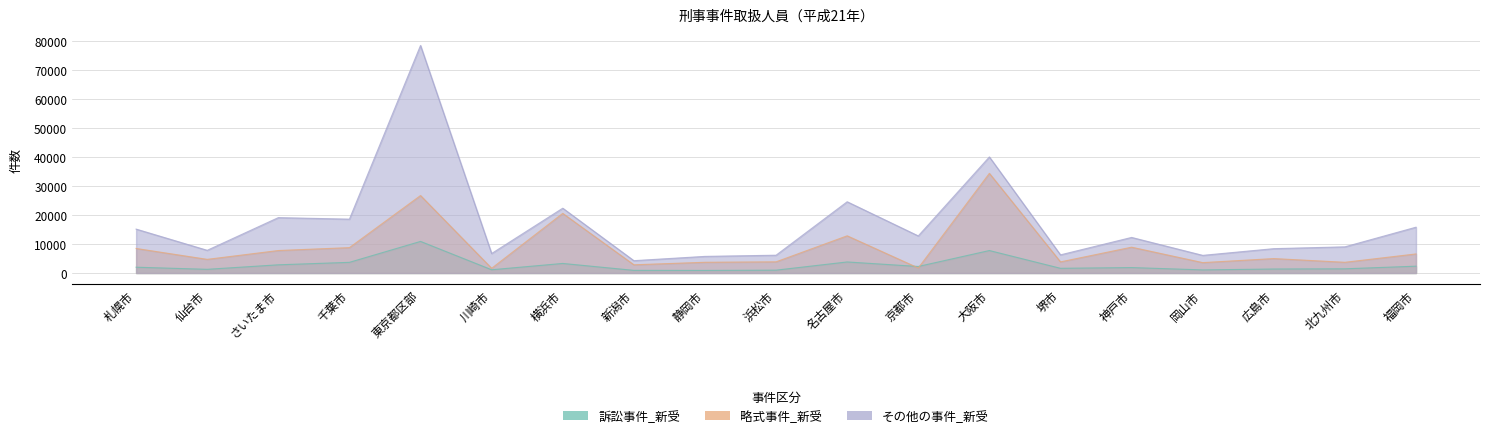

Reading left to right, extract all data points from this chart.

訴訟事件_新受: 札幌市=2001	仙台市=1274	さいたま市=2828	千葉市=3679	東京都区部=10904	川崎市=1122	横浜市=3299	新潟市=914	静岡市=889	浜松市=984	名古屋市=3815	京都市=2256	大阪市=7755	堺市=1622	神戸市=1878	岡山市=1073	広島市=1378	北九州市=1450	福岡市=2354
略式事件_新受: 札幌市=8467	仙台市=4709	さいたま市=7756	千葉市=8758	東京都区部=26733	川崎市=1622	横浜市=20574	新潟市=2835	静岡市=3703	浜松市=3856	名古屋市=12834	京都市=1728	大阪市=34386	堺市=3839	神戸市=8910	岡山市=3586	広島市=4980	北九州市=3697	福岡市=6583
その他の事件_新受: 札幌市=15154	仙台市=7832	さいたま市=19113	千葉市=18583	東京都区部=78530	川崎市=6722	横浜市=22364	新潟市=4257	静岡市=5735	浜松市=6142	名古屋市=24586	京都市=12802	大阪市=40056	堺市=6263	神戸市=12277	岡山市=6088	広島市=8403	北九州市=9029	福岡市=15809